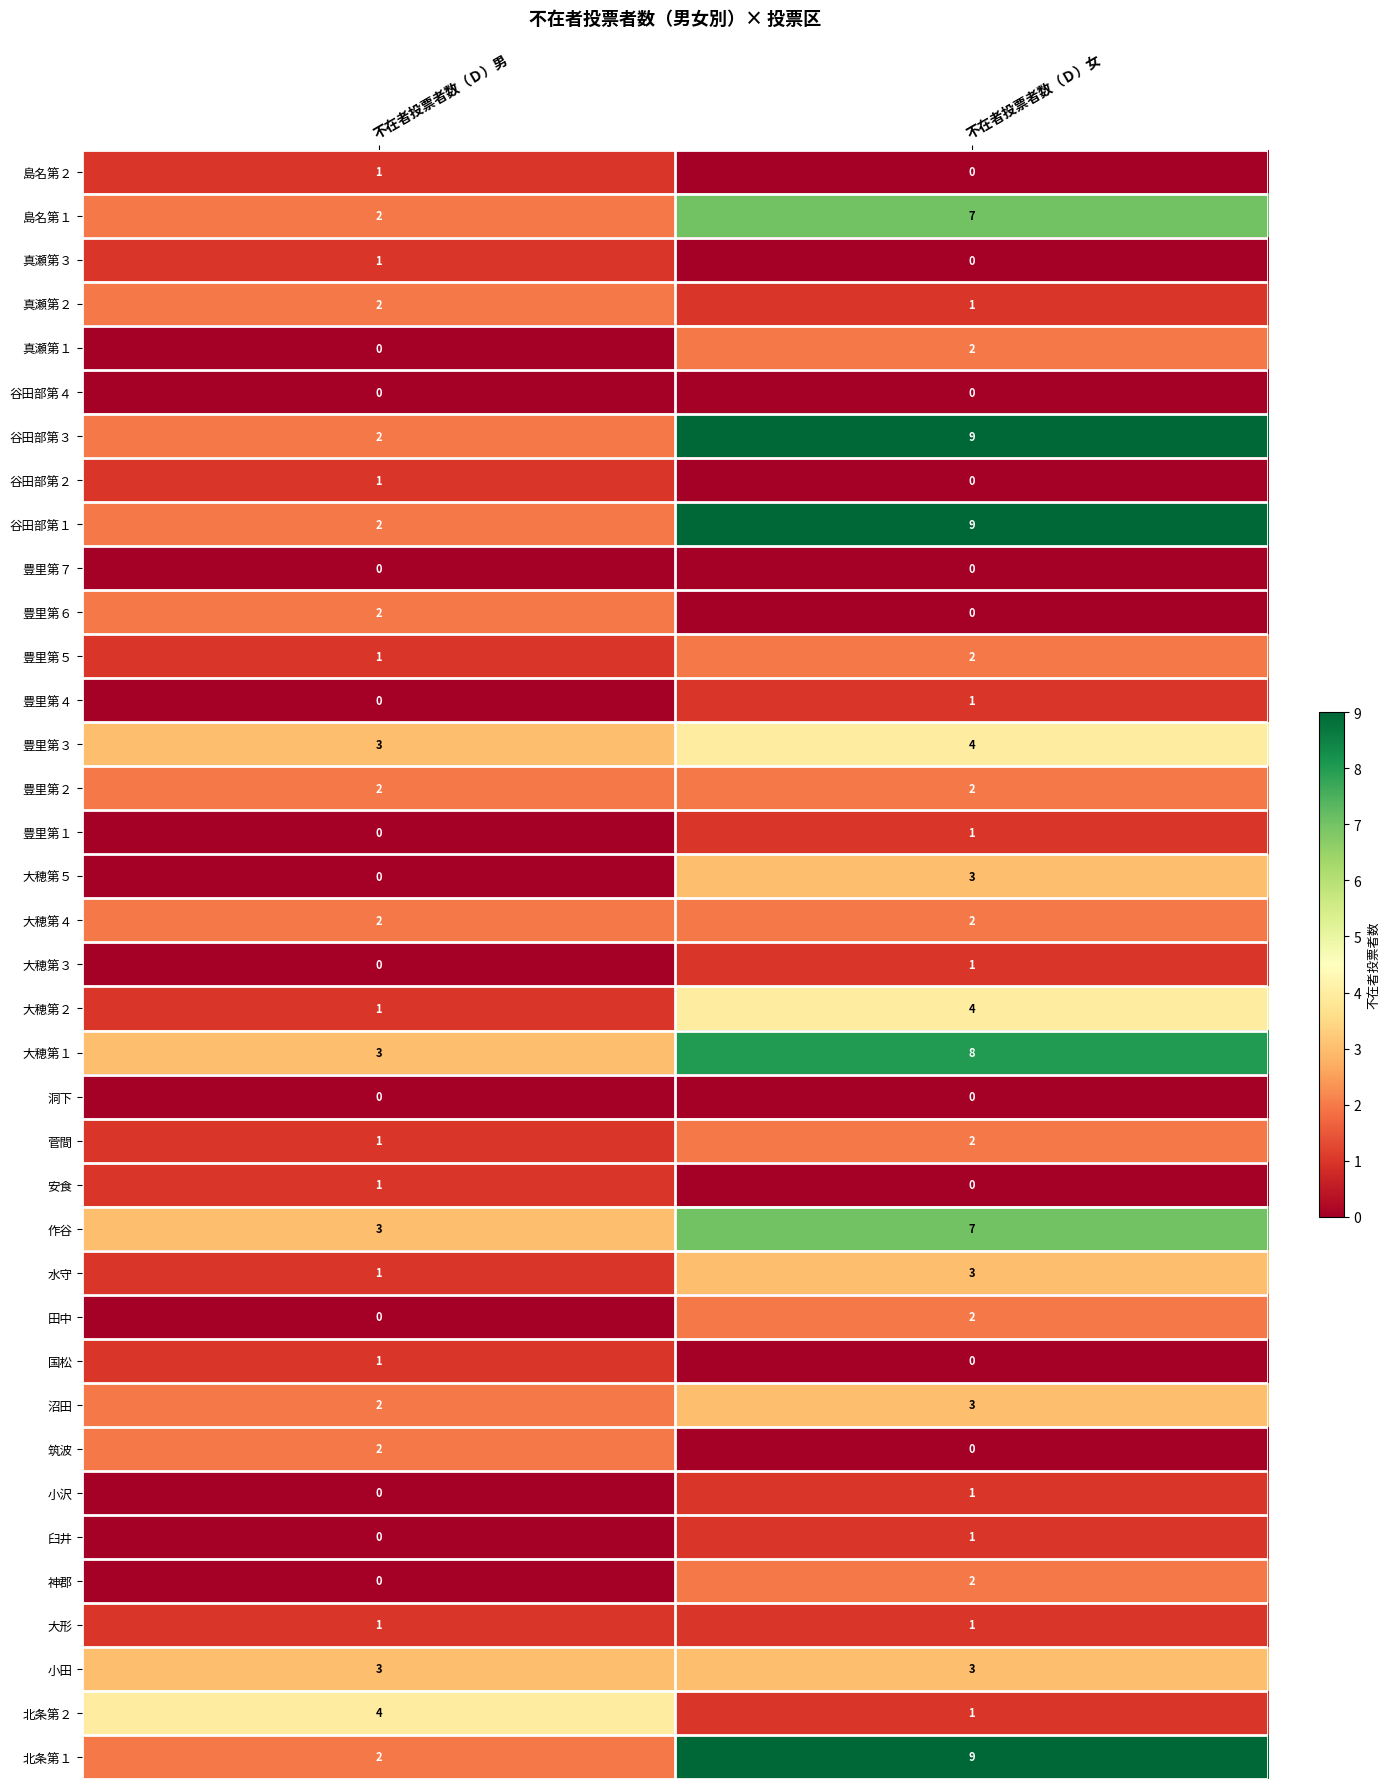

Is the value of 大穂第４ at 不在者投票者数（Ｄ）女 greater than the value of 大穂第２ at 不在者投票者数（Ｄ）男?

Yes